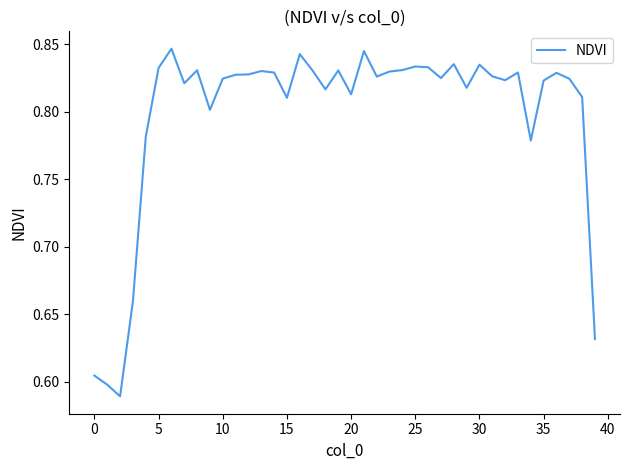

What is the difference between the maximum and minimum values?

0.3